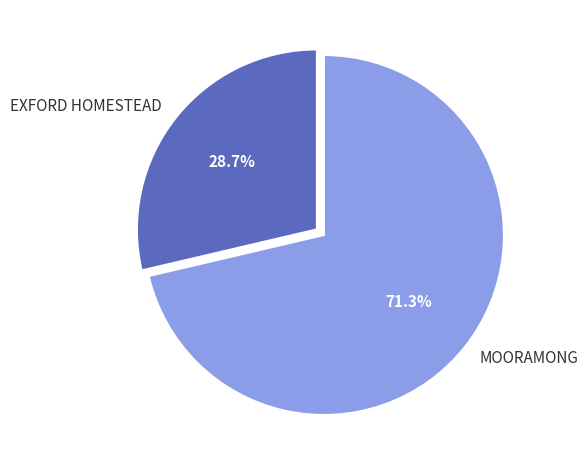

How many slices are in this pie chart?

2